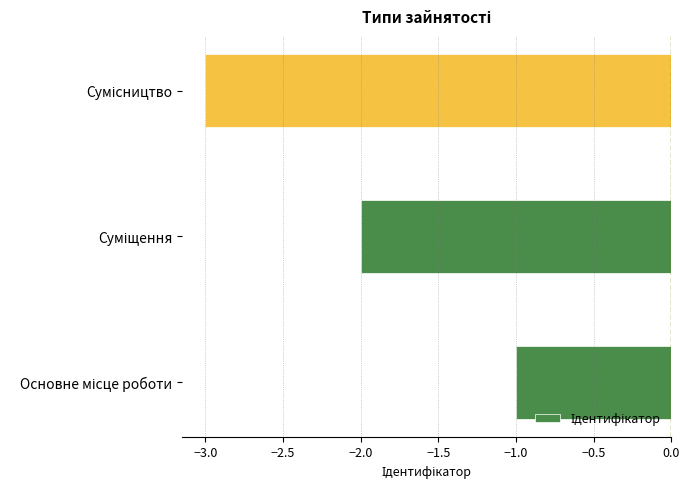

What is the minimum value shown in the chart?

-3